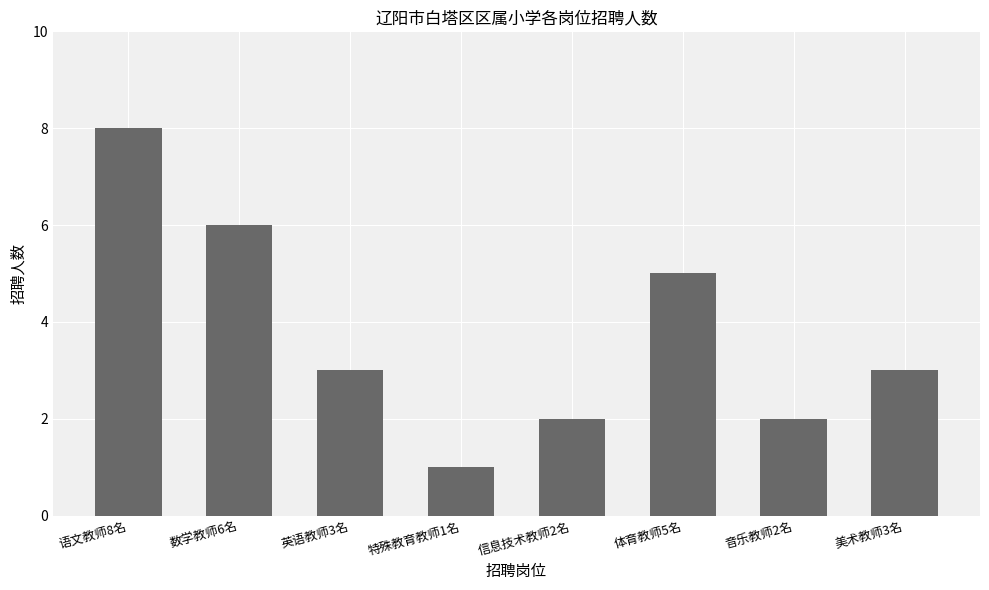

What is the value of the 3rd bar from the left?

3